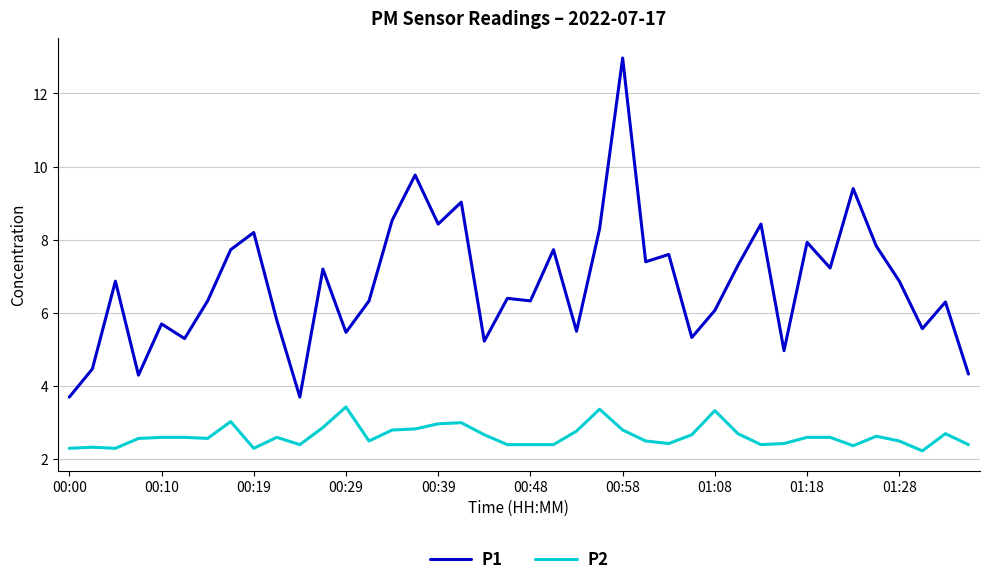

List the series in order of their peak value, highest first.

P1, P2